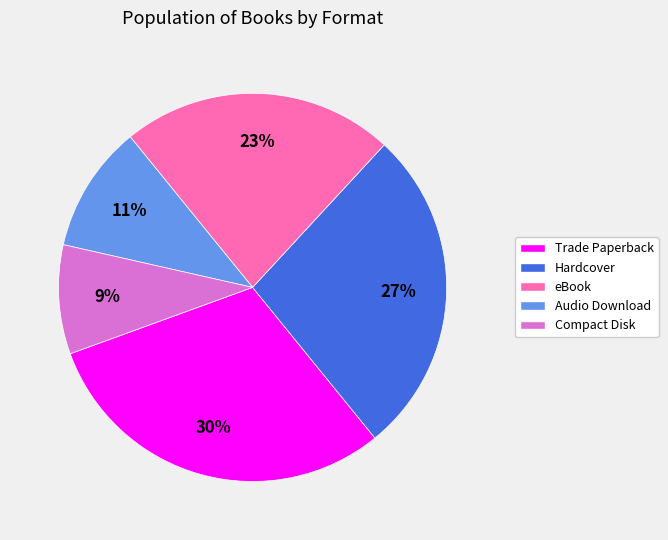

How many segments does this pie chart have?

5